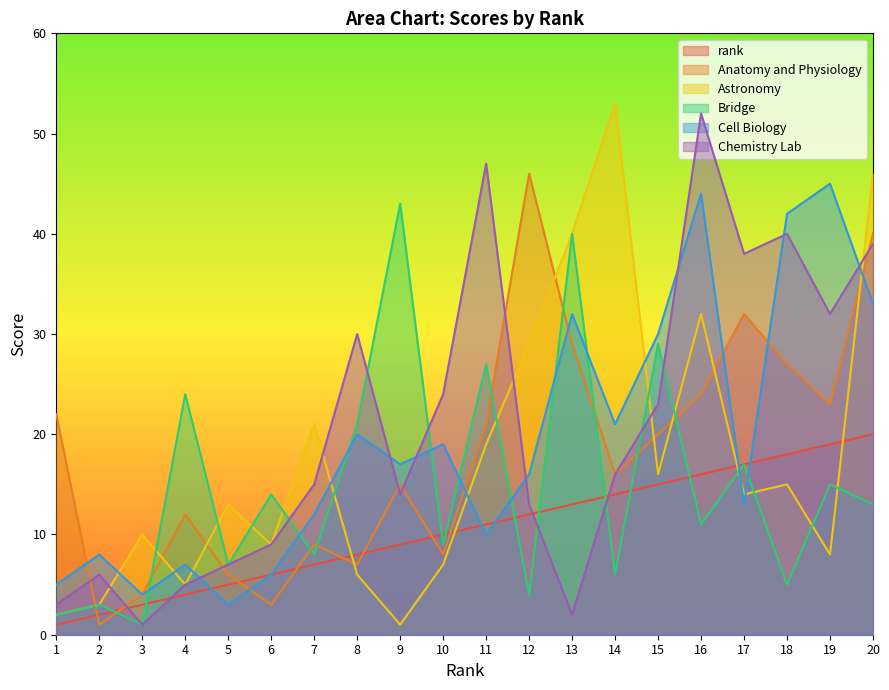

Rank the series by their maximum value, from lowest to highest.

rank, Bridge, Cell Biology, Anatomy and Physiology, Chemistry Lab, Astronomy